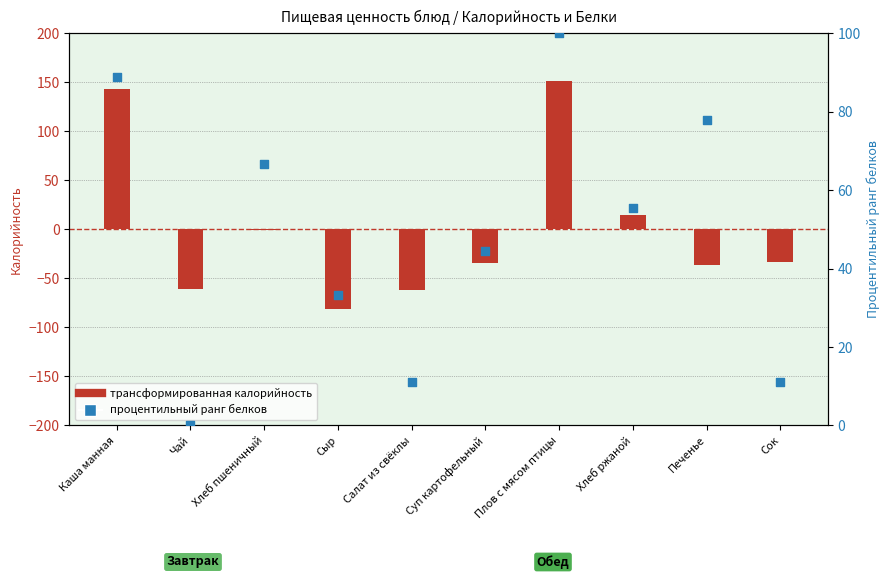

What is the total value across all series at Каша манная?

232.5